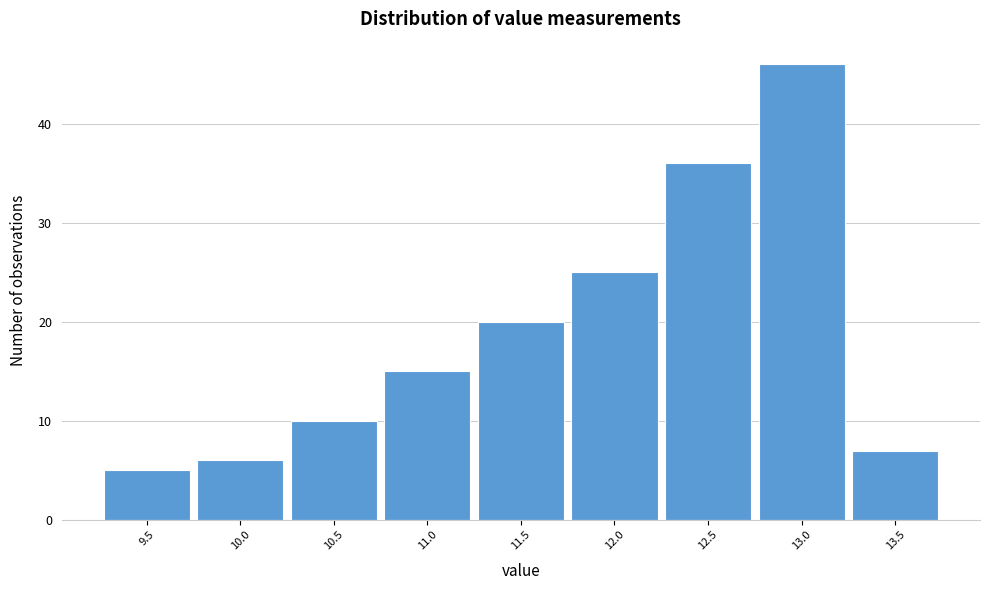

How tall is the bar that spans 9.25 to 9.75 on the x-axis? The values are not printed on the chart, so give them approximately, as read against the axis.

5